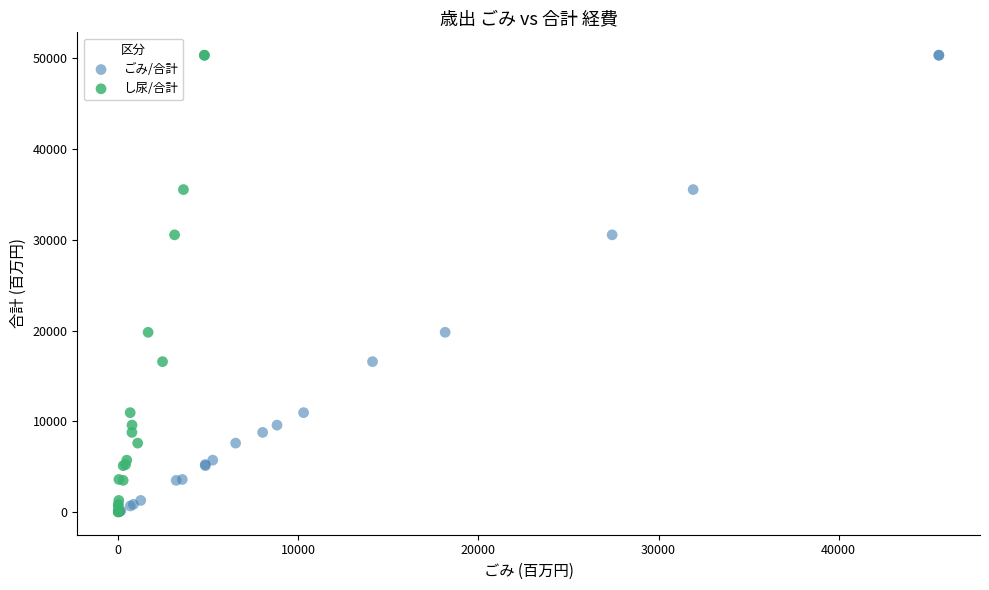

What are all the series names shown in the legend?

ごみ/合計, し尿/合計